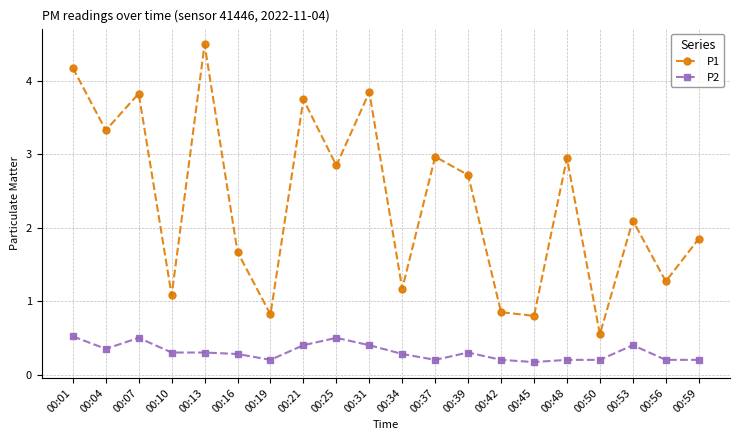

At which category is the sum across all series the highest?

00:13